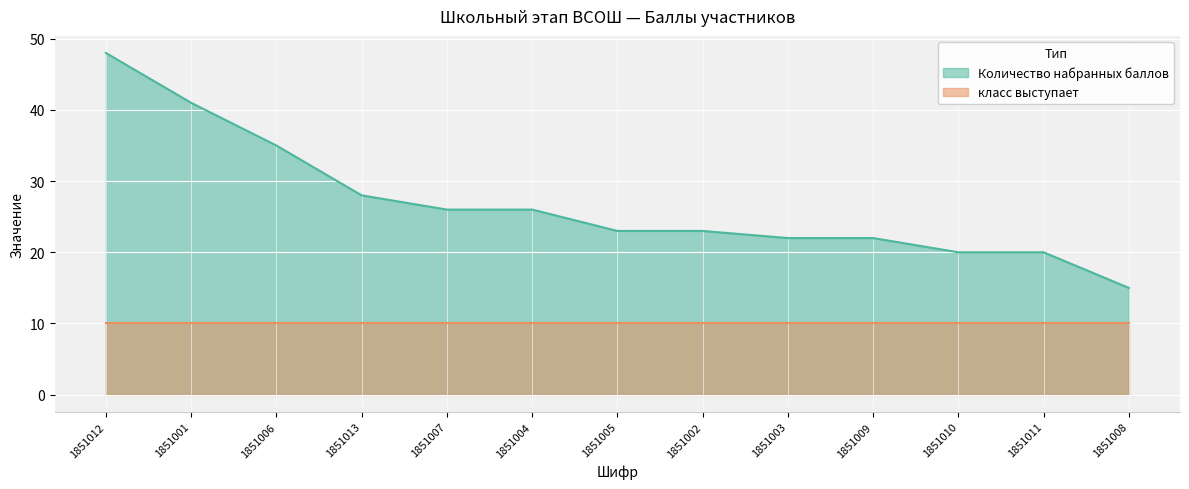

Reading left to right, what are all the values shown in this chart?

48	41	35	28	26	26	23	23	22	22	20	20	15